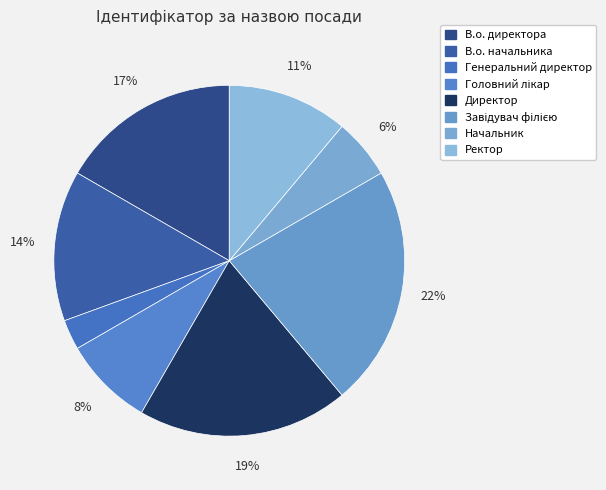

Between В.о. директора and В.о. начальника, which is larger?

В.о. директора